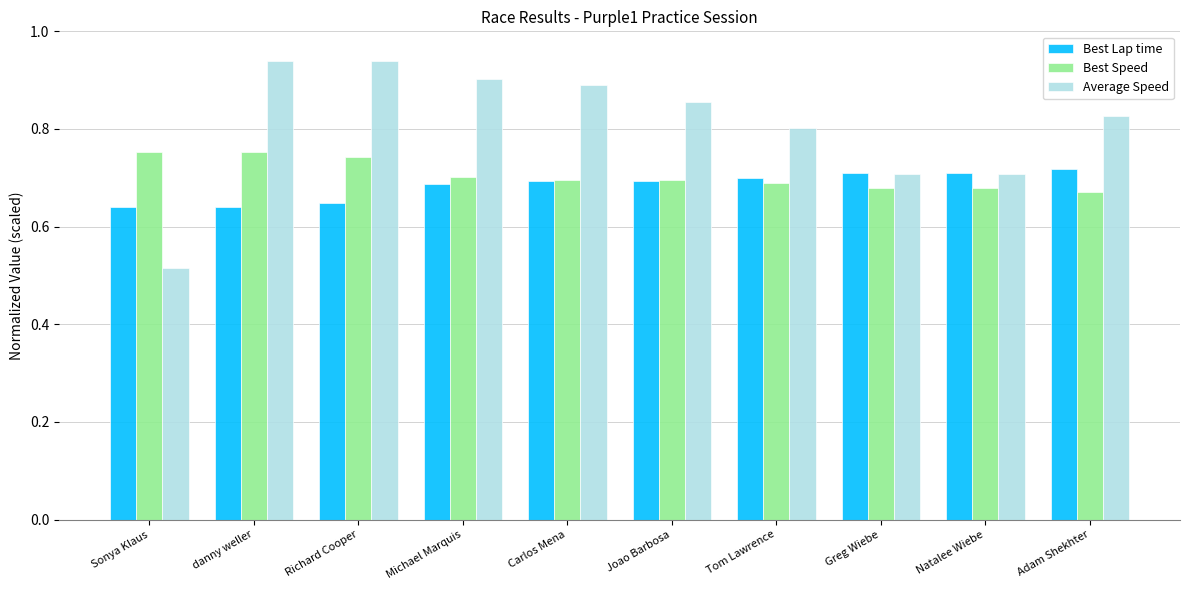

At which label does Best Lap time reach its peak?

Adam Shekhter